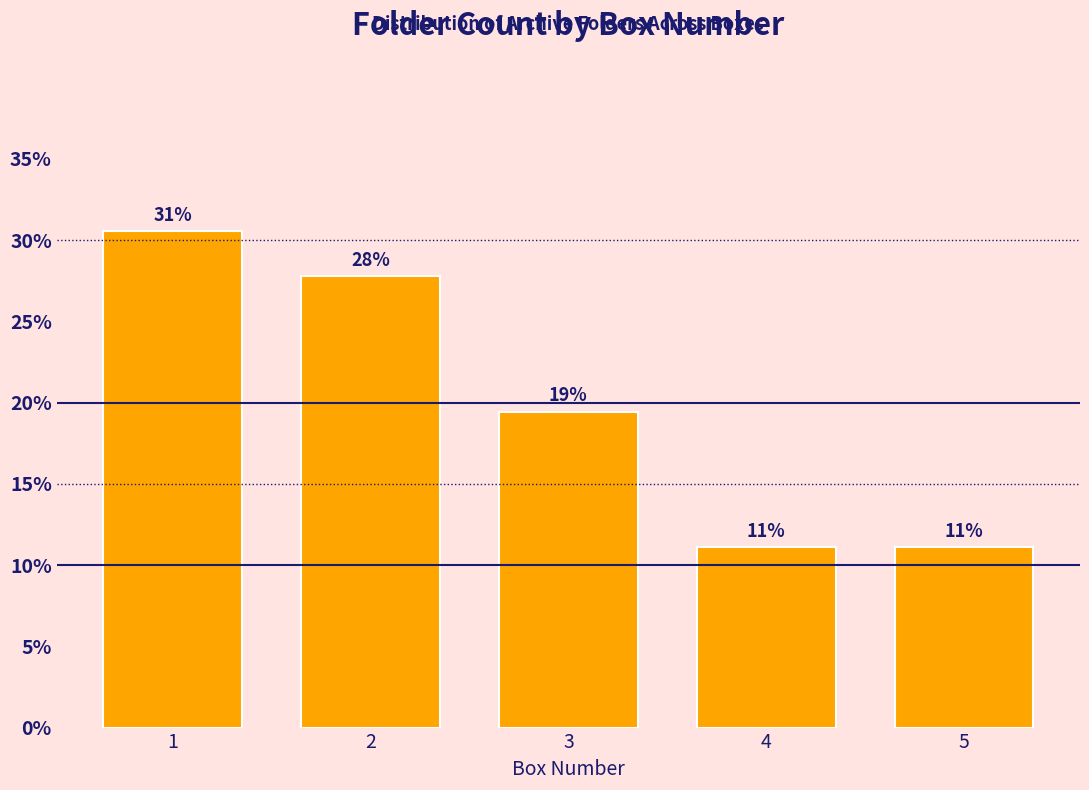

How many bars are there in total?

5